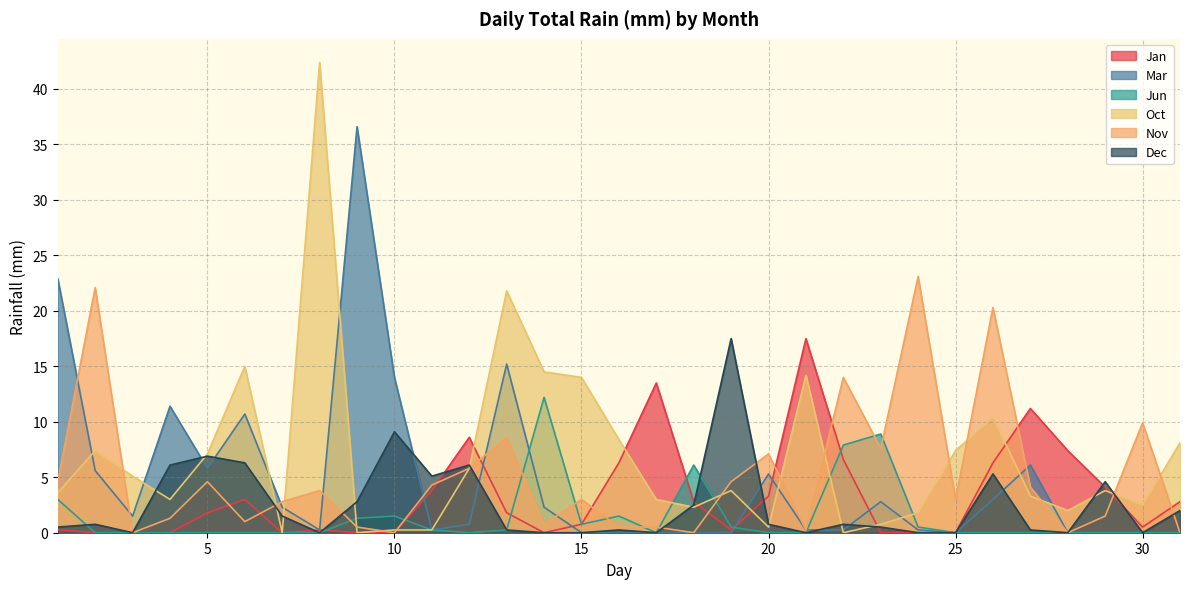

How many intersections are there between Oct and Dec?

12